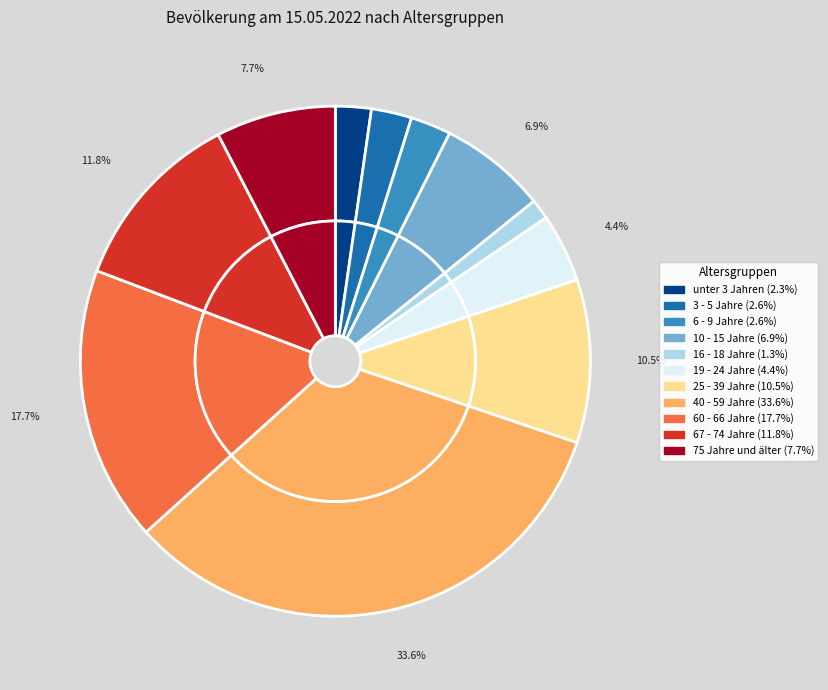

What is the change in value from unter 3 Jahren to 3 - 5 Jahre?

+0.3